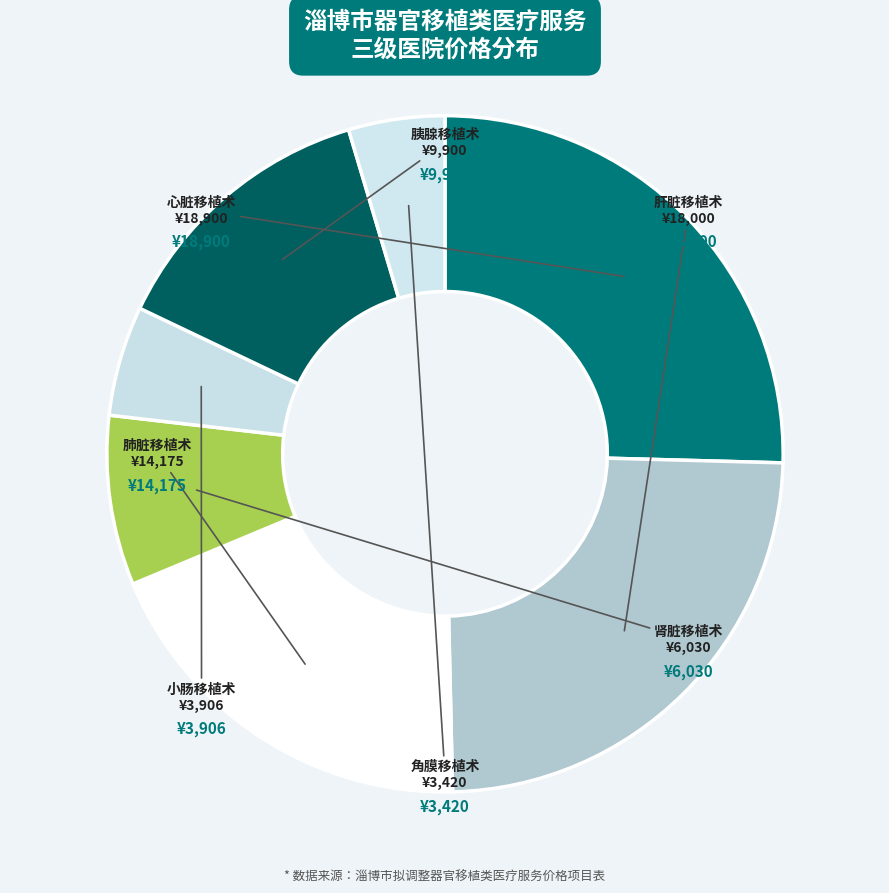

Rank the categories by value from highest to lowest.

心脏移植术, 肝脏移植术, 肺脏移植术, 胰腺移植术, 肾脏移植术, 小肠移植术, 角膜移植术